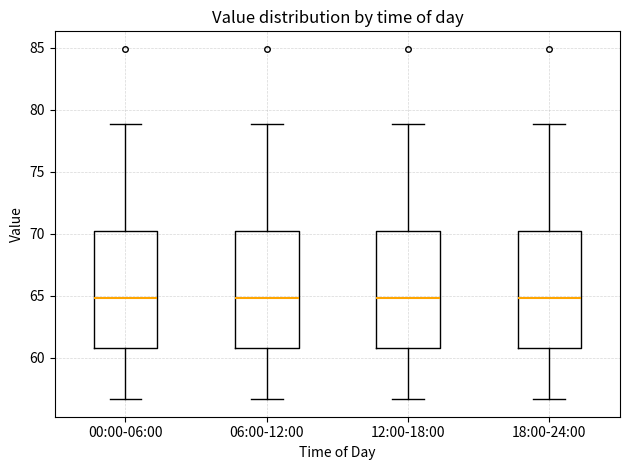

Reading left to right, transcribe this box plot: for each box, give where its median line is, the range the box spans, and where its two whiskers end, as read against the y-axis. The values are not printed on the chart, so give them approximately, as read against the axis.

00:00-06:00: median 65.0, box 61.0 to 70.0, whiskers 56.5 to 79.0
06:00-12:00: median 65.0, box 61.0 to 70.0, whiskers 56.5 to 79.0
12:00-18:00: median 65.0, box 61.0 to 70.0, whiskers 56.5 to 79.0
18:00-24:00: median 65.0, box 61.0 to 70.0, whiskers 56.5 to 79.0